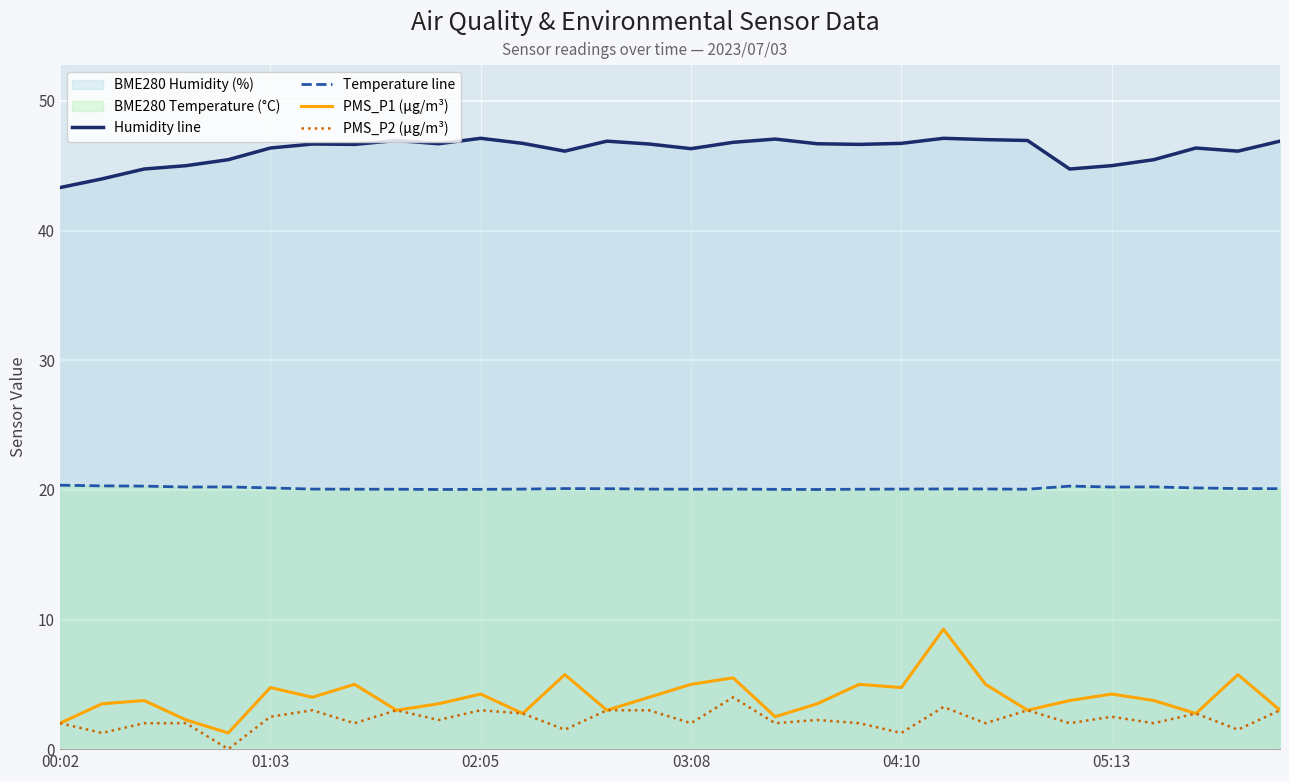

At which category is the sum across all series the highest?

21